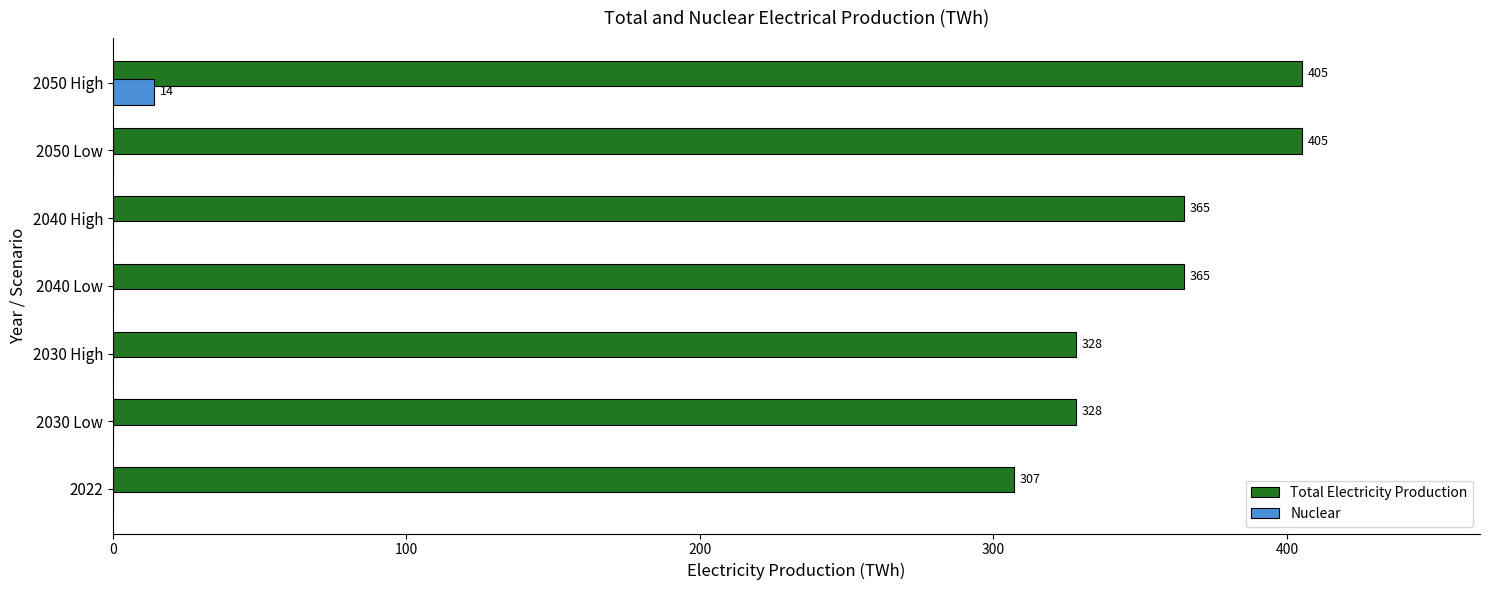

True or false: Total Electricity Production has a value of 405 at 2050 High.

True